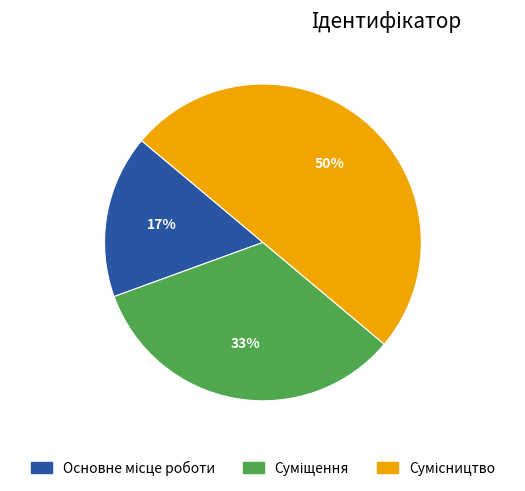

To the nearest percent, what is the difference between the largest and smallest slice percentages?

33%